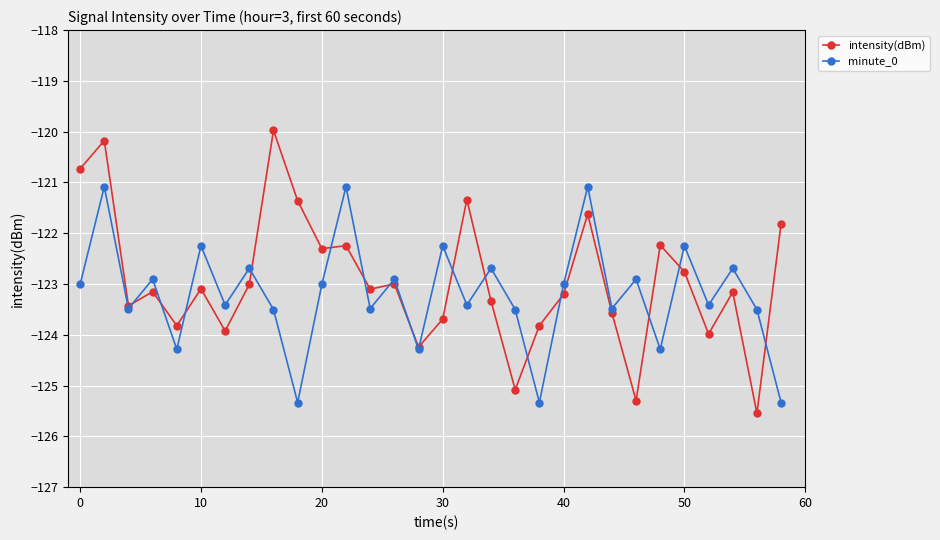

What is the greatest value displayed?

-120.0